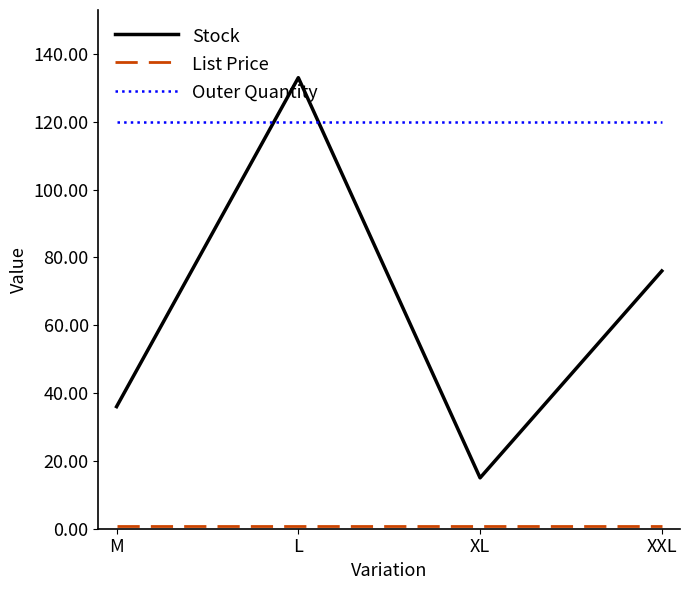

Which series has the largest range (max minus min)?

Stock